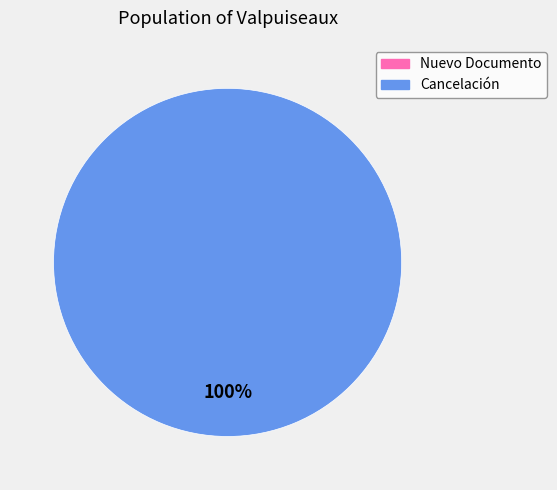

The Nuevo Documento slice represents 0% of the pie. True or false?

True